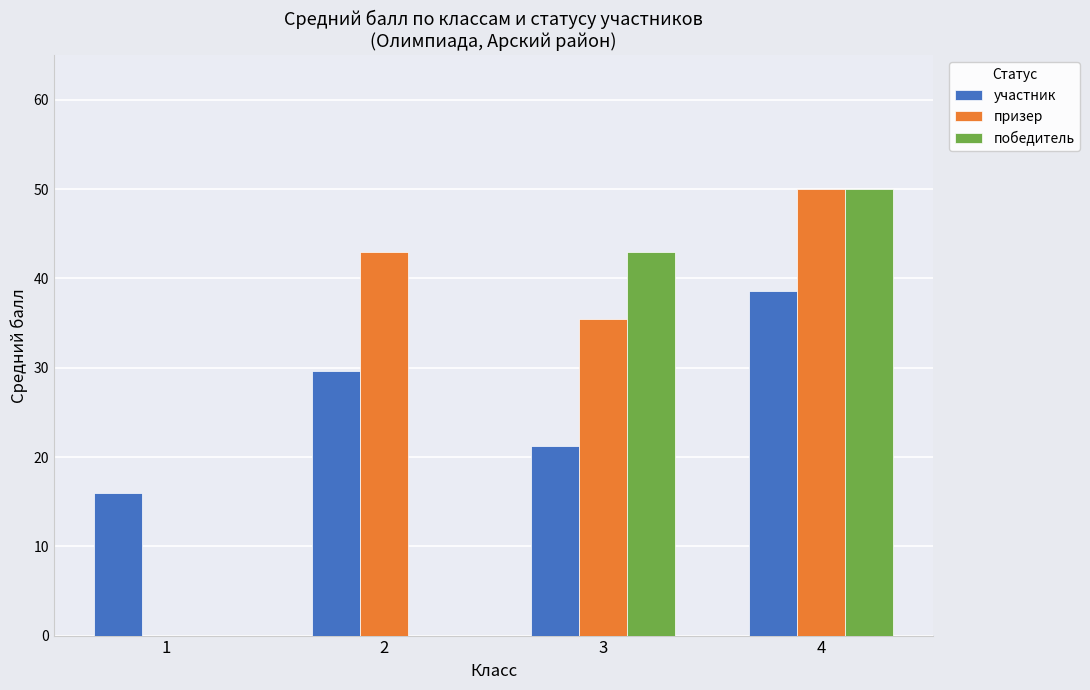

The value of участник at 1 is 6.9. True or false?

False